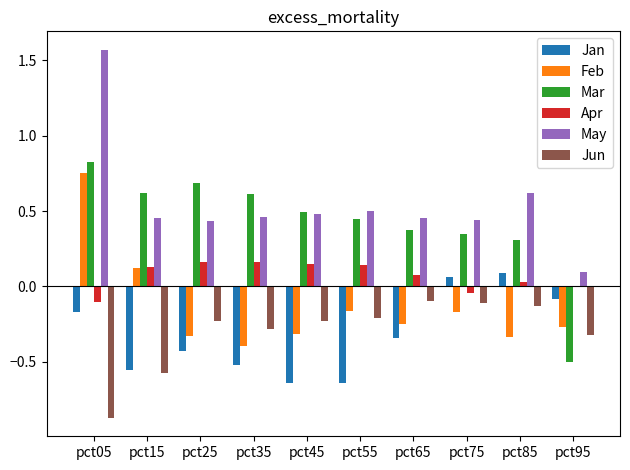

At which label does May reach its peak?

pct05